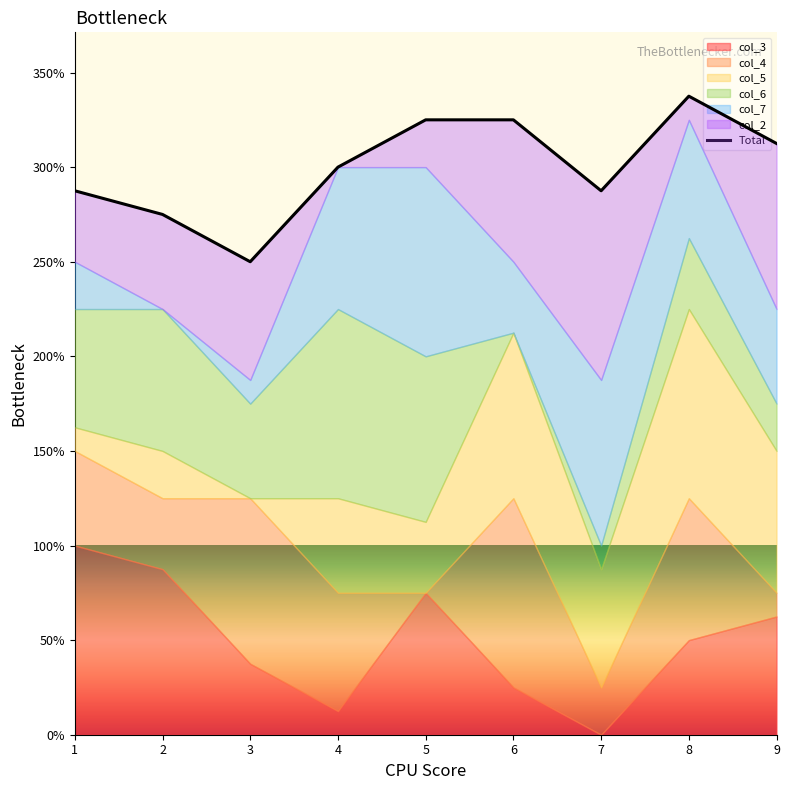

Between 8 and 7, which is larger?

8